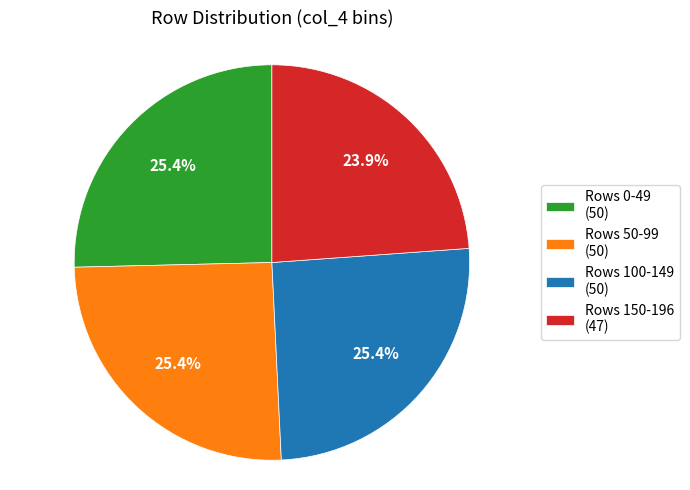

What is the smallest slice in the pie chart?

Rows 150-196 (47)